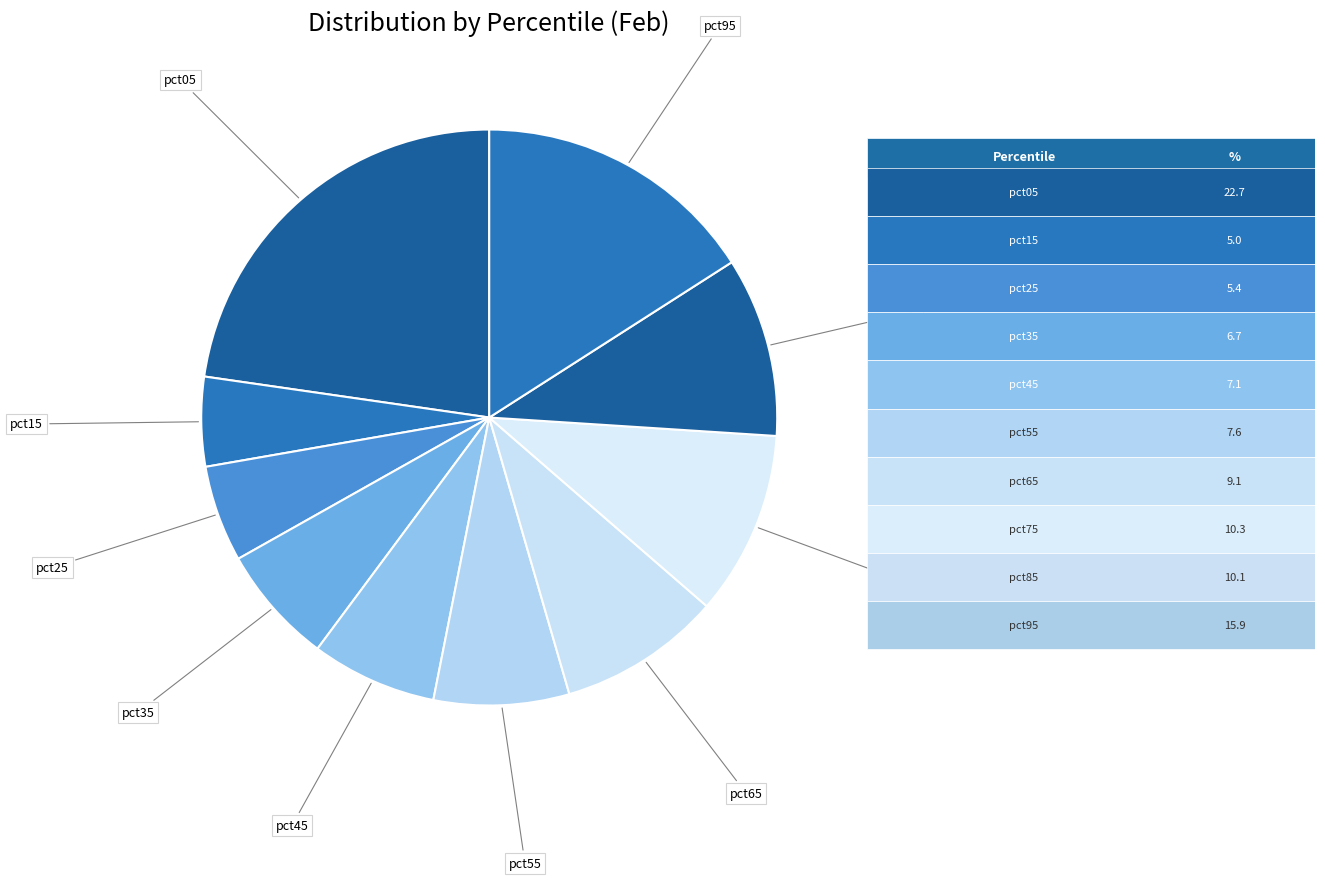

To the nearest percent, what is the difference between the largest and smallest slice percentages?

18%